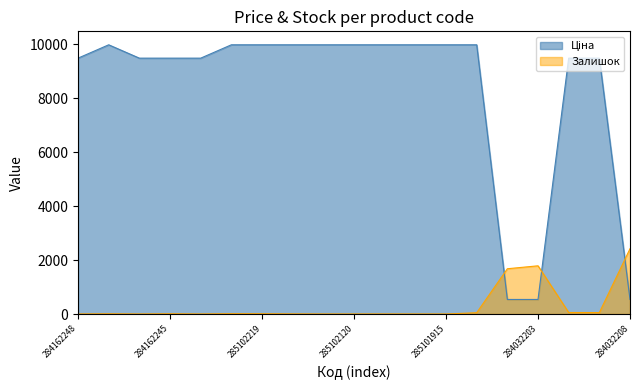

Where do Залишок and Ціна first cross each other?

285101913 and 284032204